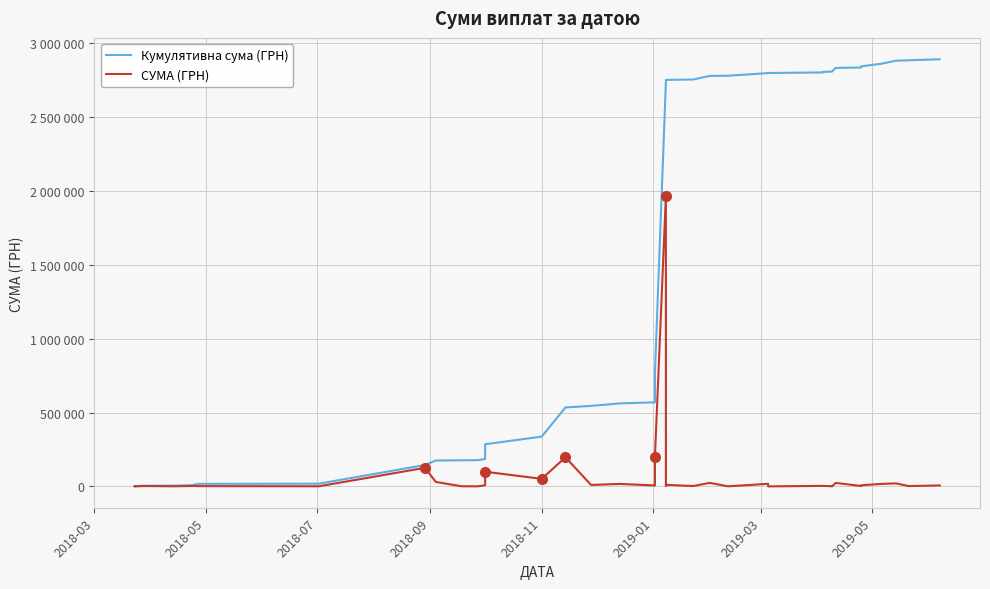

At which label does Кумулятивна сума (ГРН) reach its minimum?

2018-03